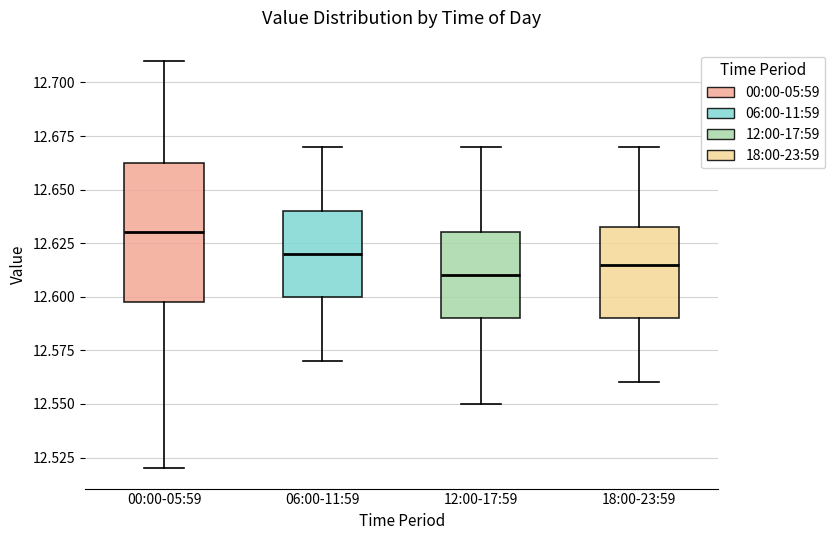

Reading left to right, read every box against the y-axis: the position of its median line, the range the box covers, and the ends of its whiskers. The values are not printed on the chart, so give them approximately, as read against the axis.

00:00-05:59: median 12.630, box 12.600 to 12.665, whiskers 12.520 to 12.710
06:00-11:59: median 12.620, box 12.600 to 12.640, whiskers 12.570 to 12.670
12:00-17:59: median 12.610, box 12.590 to 12.630, whiskers 12.550 to 12.670
18:00-23:59: median 12.615, box 12.590 to 12.635, whiskers 12.560 to 12.670